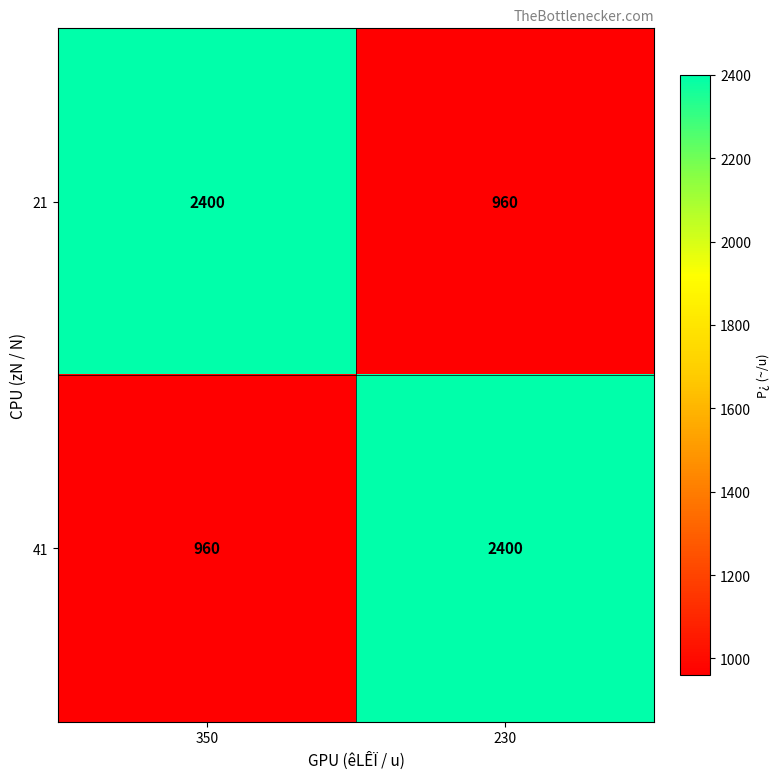

How many distinct data groups are displayed?

2